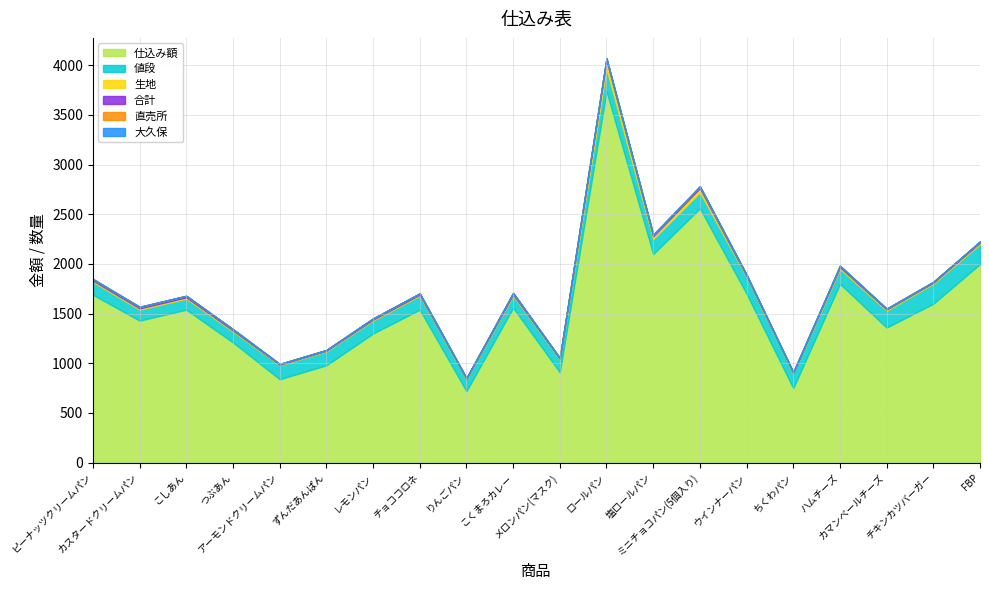

What is the label of the 1st point from the left?

ピーナッツクリームパン